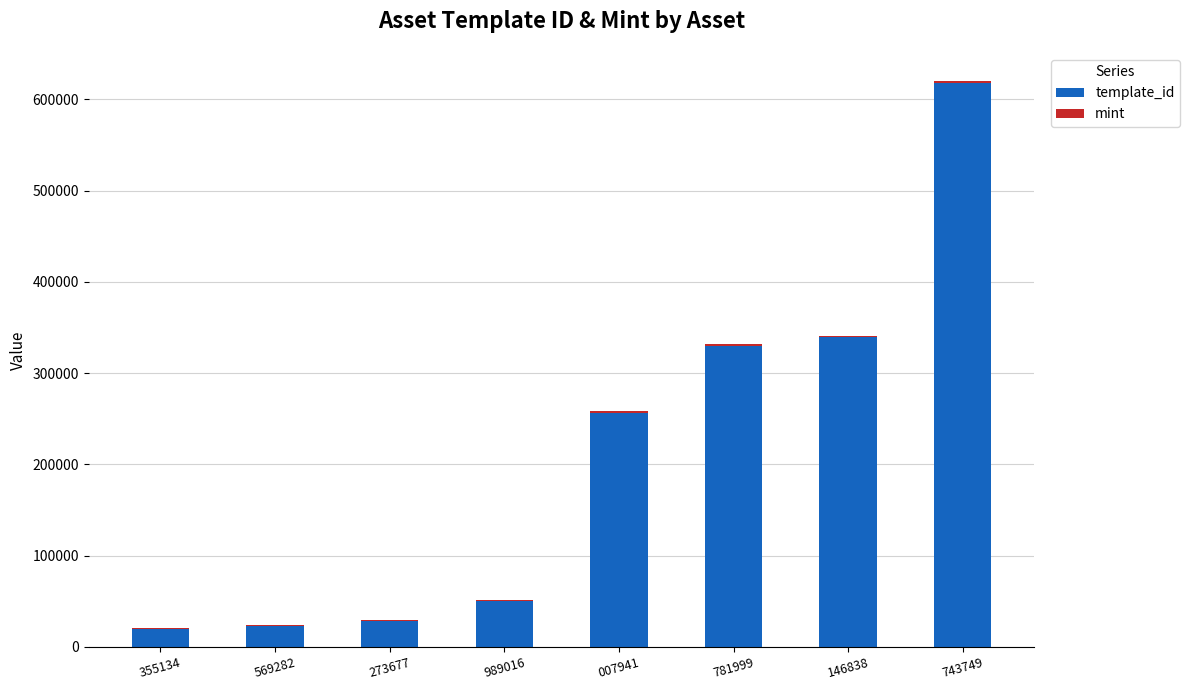

What is the sum of all template_id values?

1664378